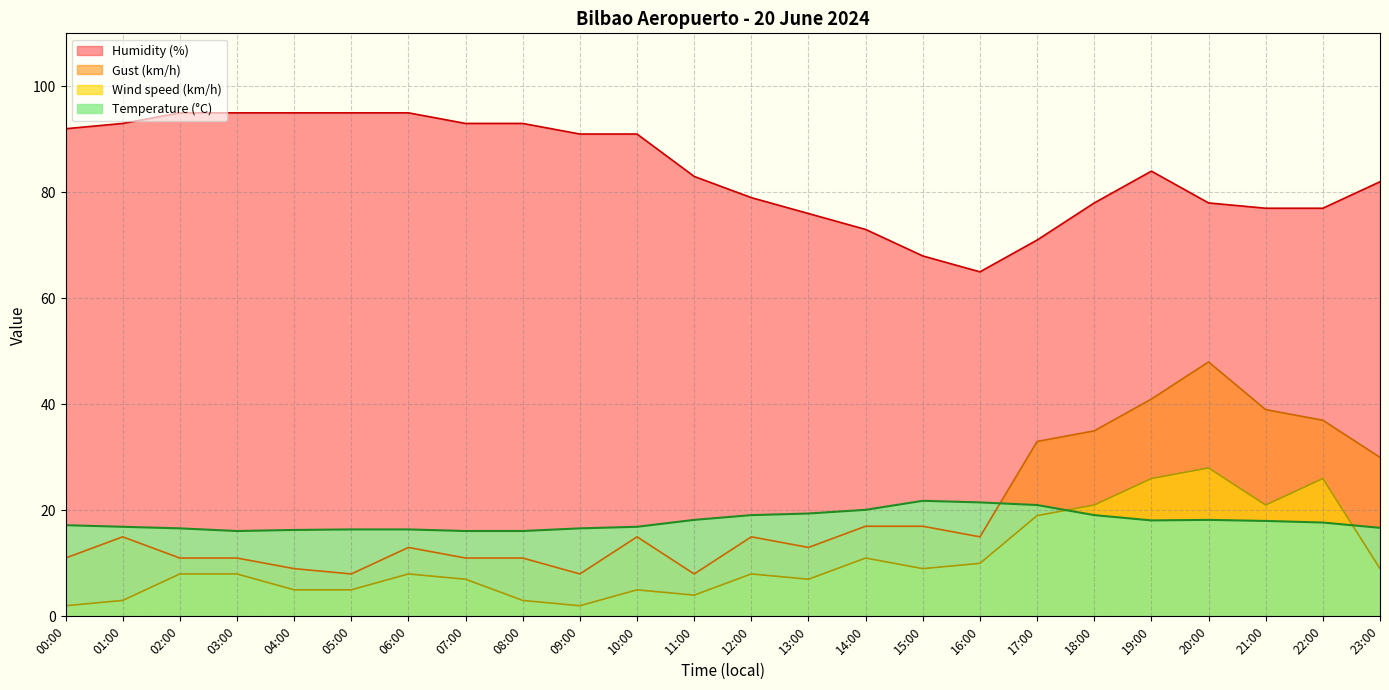

What is the difference between the maximum and minimum values in the Wind speed (km/h) series?

26.0